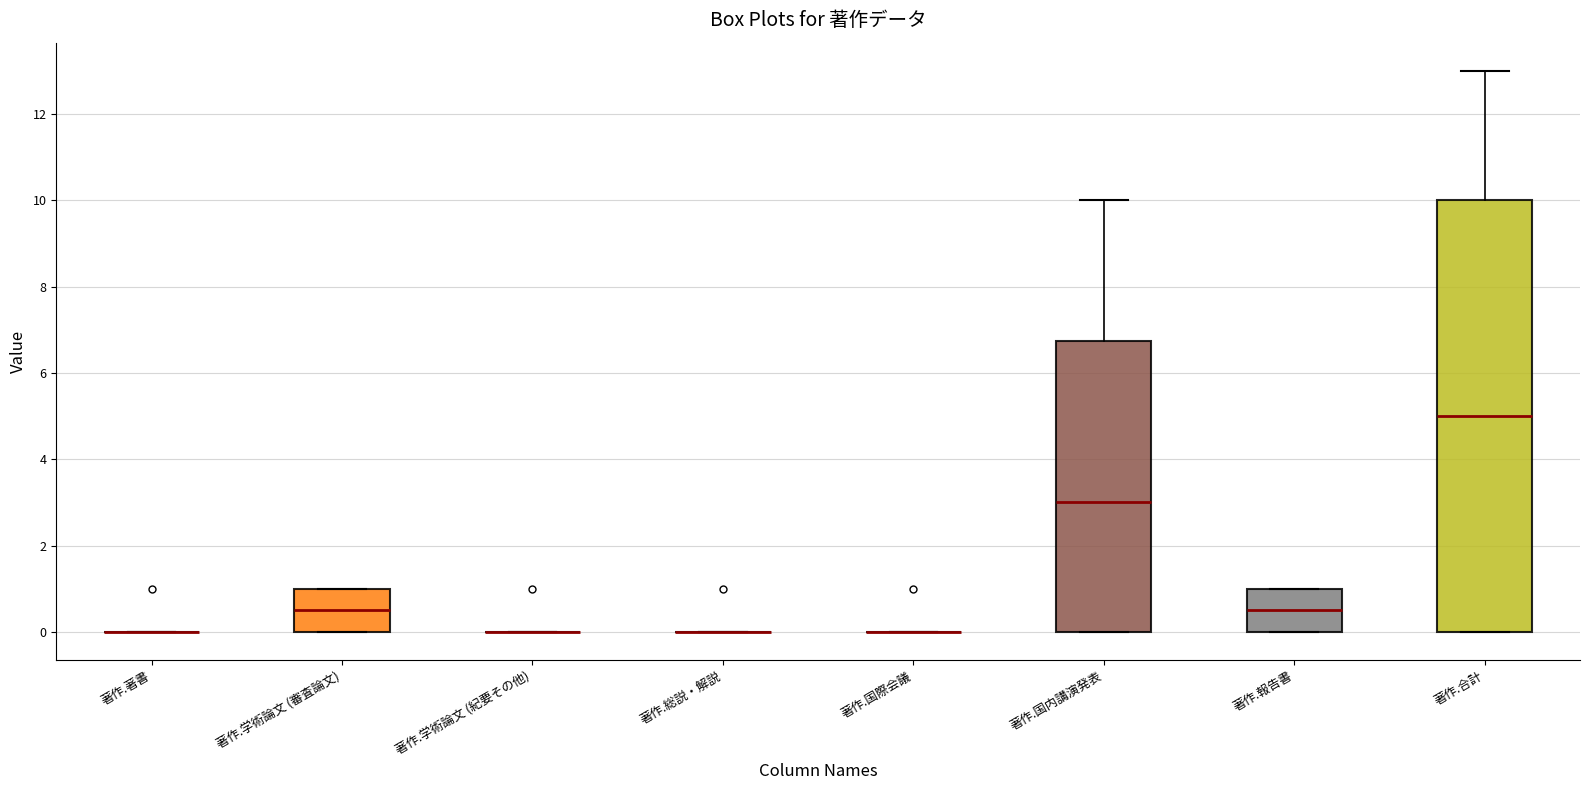

Reading left to right, read every box against the y-axis: the position of its median line, the range the box covers, and the ends of its whiskers. The values are not printed on the chart, so give them approximately, as read against the axis.

著作.著書: box collapsed to a line at 0.0, whiskers 0.0 to 0.0
著作.学術論文 (審査論文): median 0.6, box 0.0 to 1.0, whiskers 0.0 to 1.0
著作.学術論文 (紀要その他): box collapsed to a line at 0.0, whiskers 0.0 to 0.0
著作.総説・解説: box collapsed to a line at 0.0, whiskers 0.0 to 0.0
著作.国際会議: box collapsed to a line at 0.0, whiskers 0.0 to 0.0
著作.国内講演発表: median 3.0, box 0.0 to 6.8, whiskers 0.0 to 10.0
著作.報告書: median 0.6, box 0.0 to 1.0, whiskers 0.0 to 1.0
著作.合計: median 5.0, box 0.0 to 10.0, whiskers 0.0 to 13.0